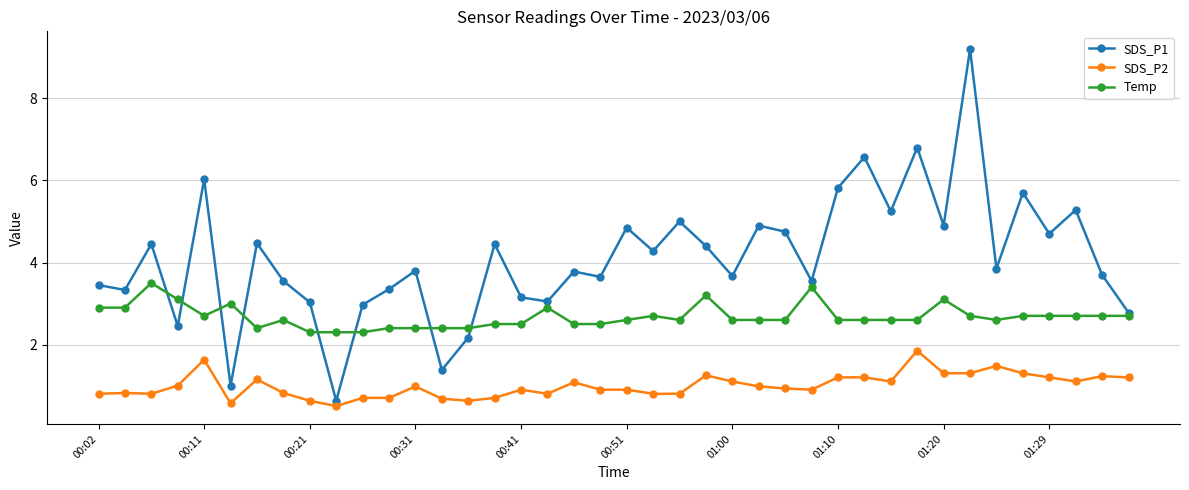

How many categories are shown in the chart?

40